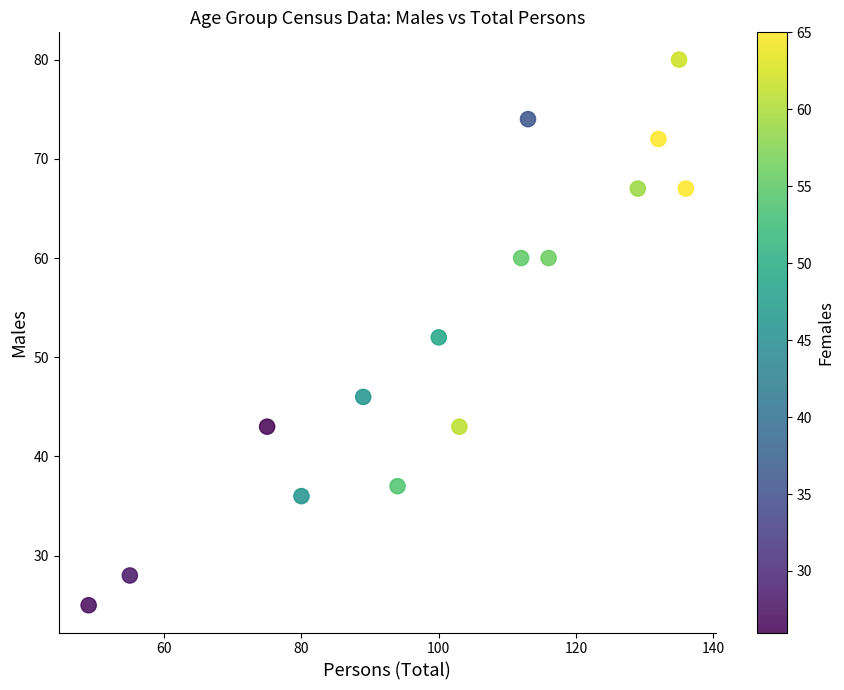

Count the number of points in this scatter plot.

15